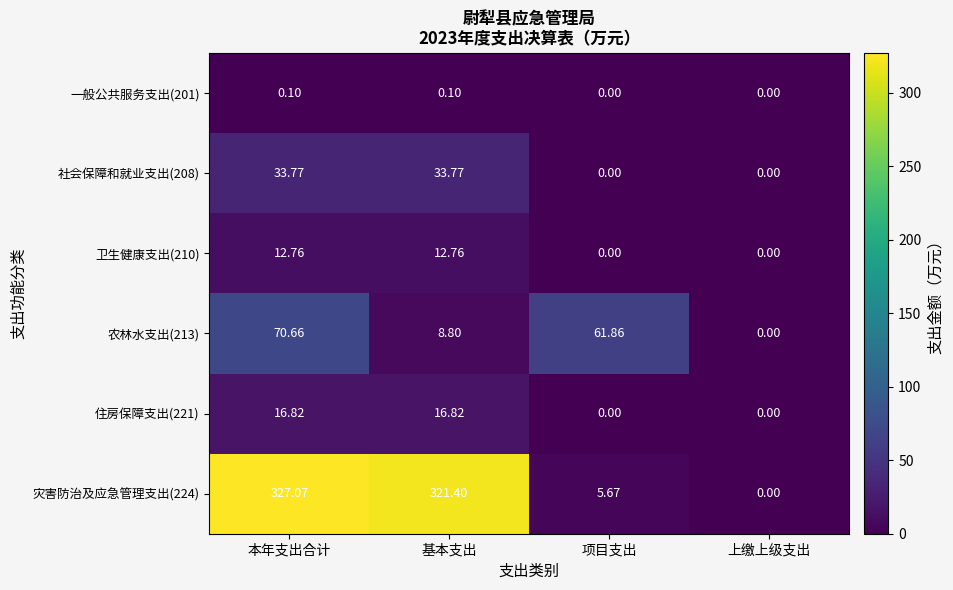

How many data points does each series have?

4